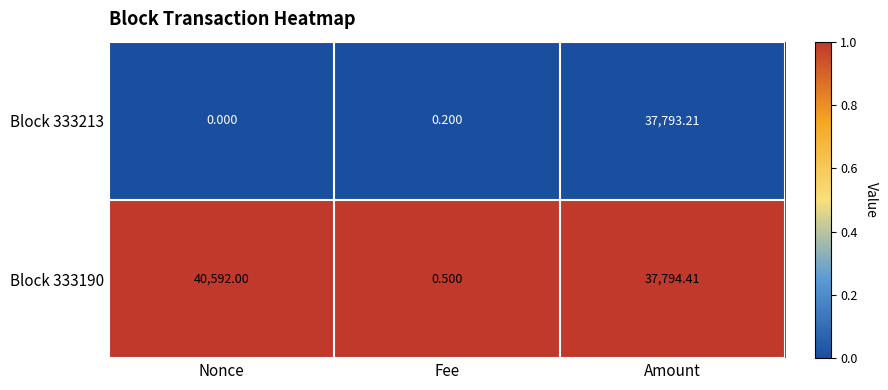

At which category is the sum across all series the highest?

Amount